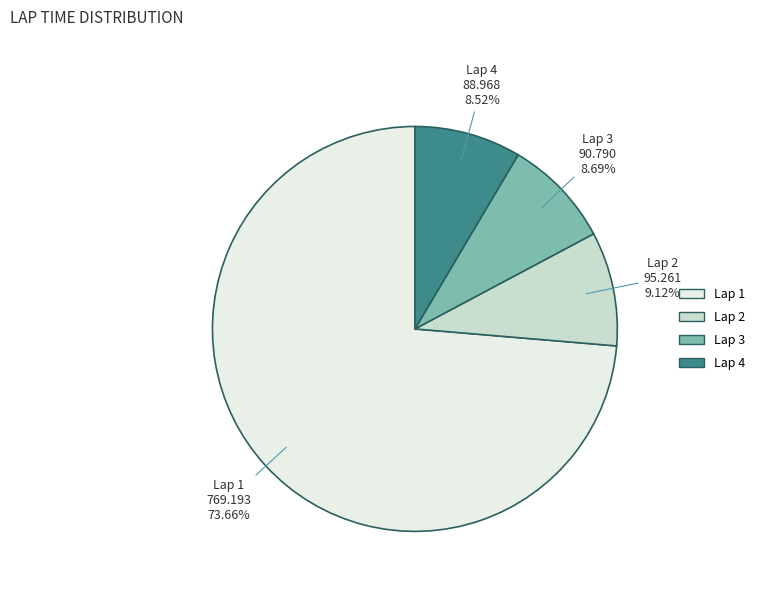

To the nearest percent, what is the difference between the largest and smallest slice percentages?

65%